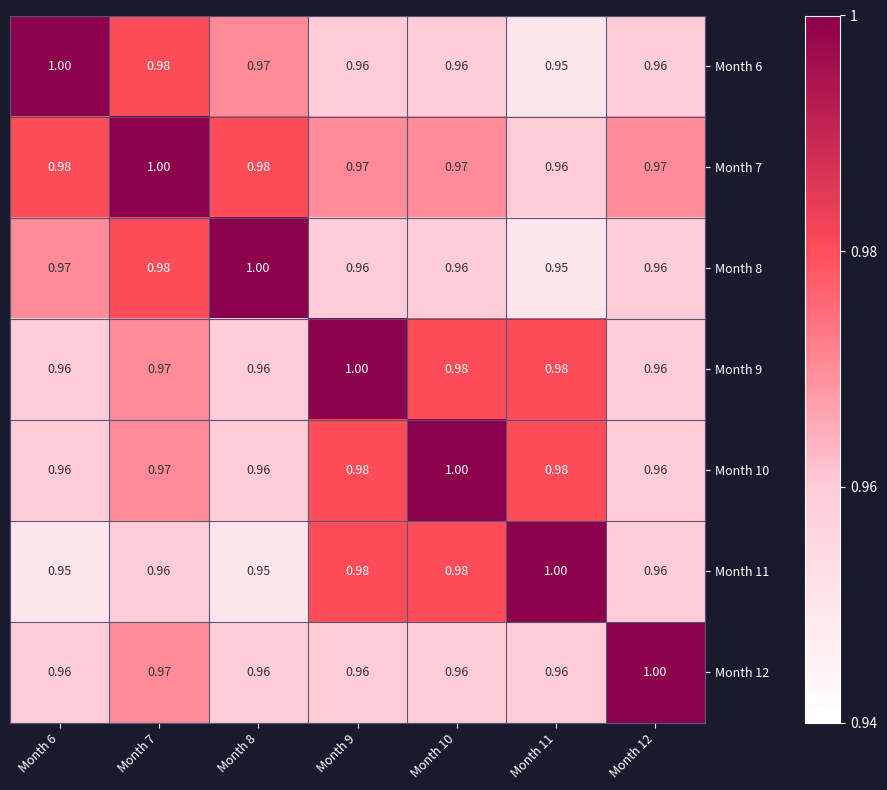

Count the number of categories in the chart.

7